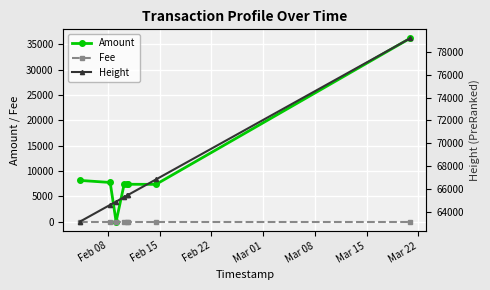

What are all the series names shown in the legend?

Amount, Fee, Height